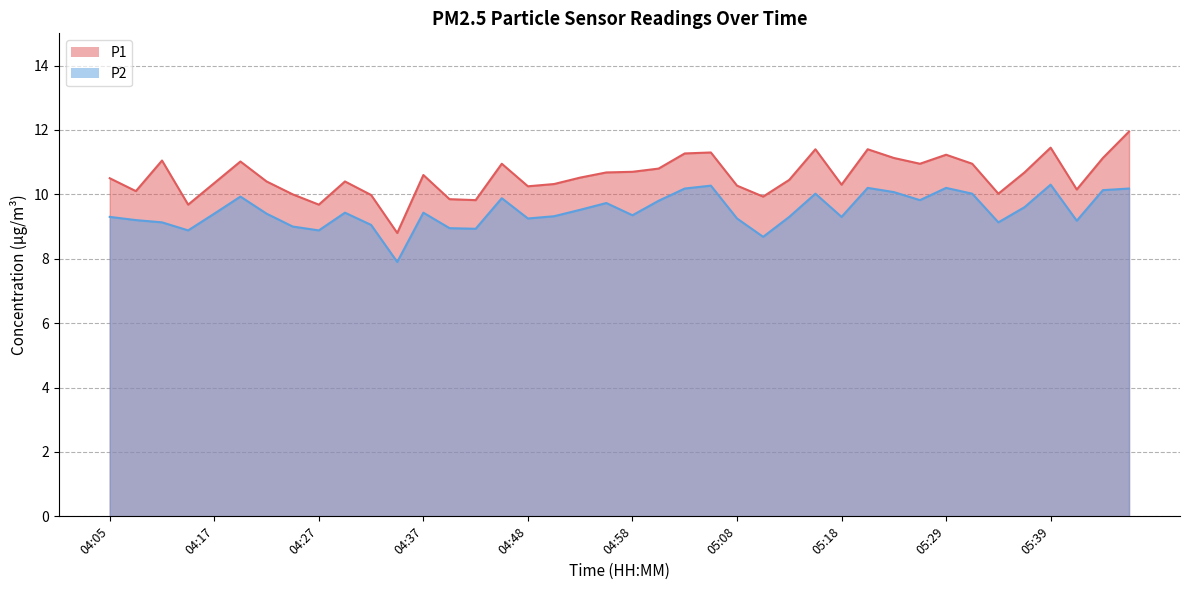

In P1, how many points are higher than both neighbors (excluding endpoints)?

10